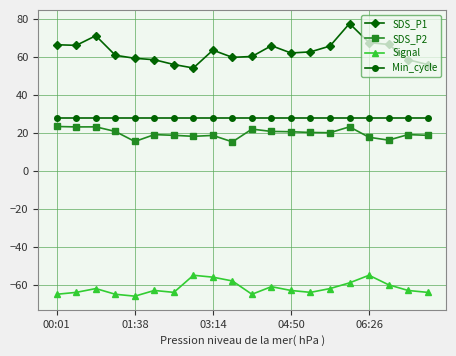

Which series has the largest total across all categories?

SDS_P1